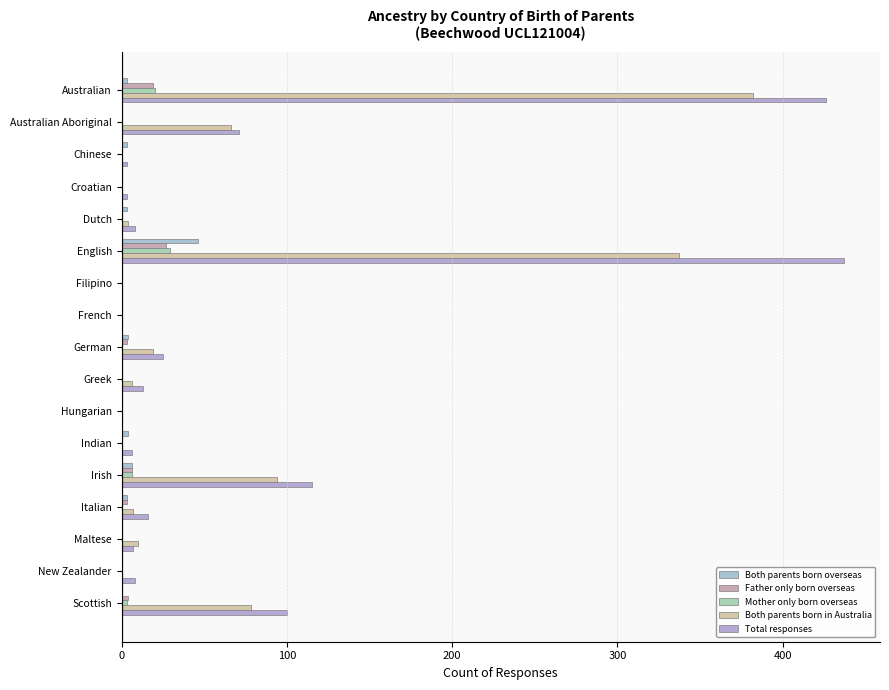

Count the number of categories in the chart.

17